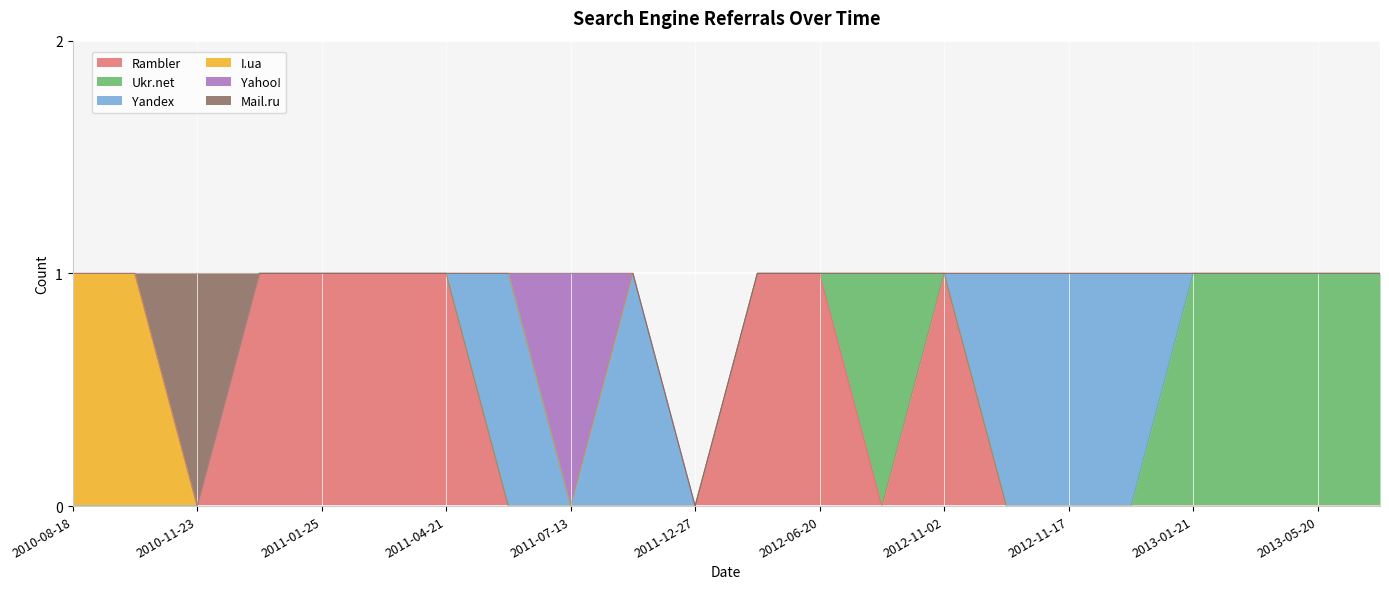

What is the highest value of the Mail.ru series?

1